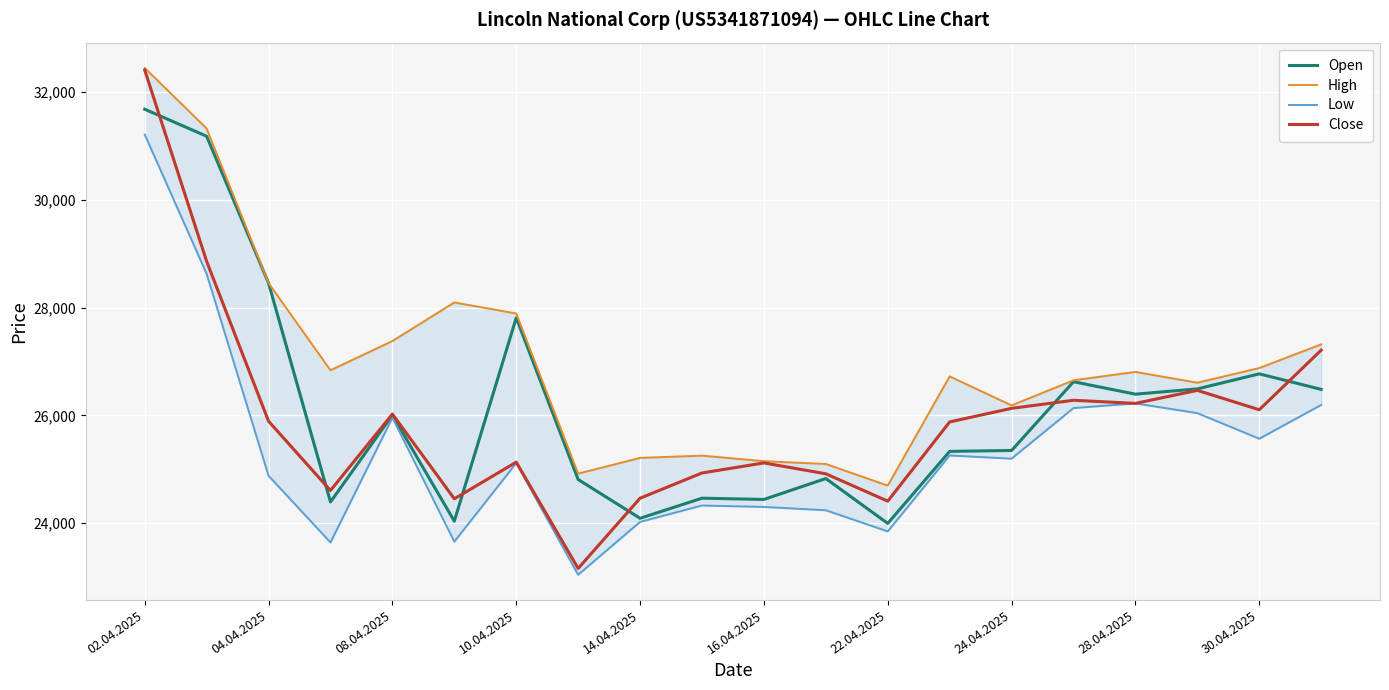

Where is Close nearest to the value 27784?

19